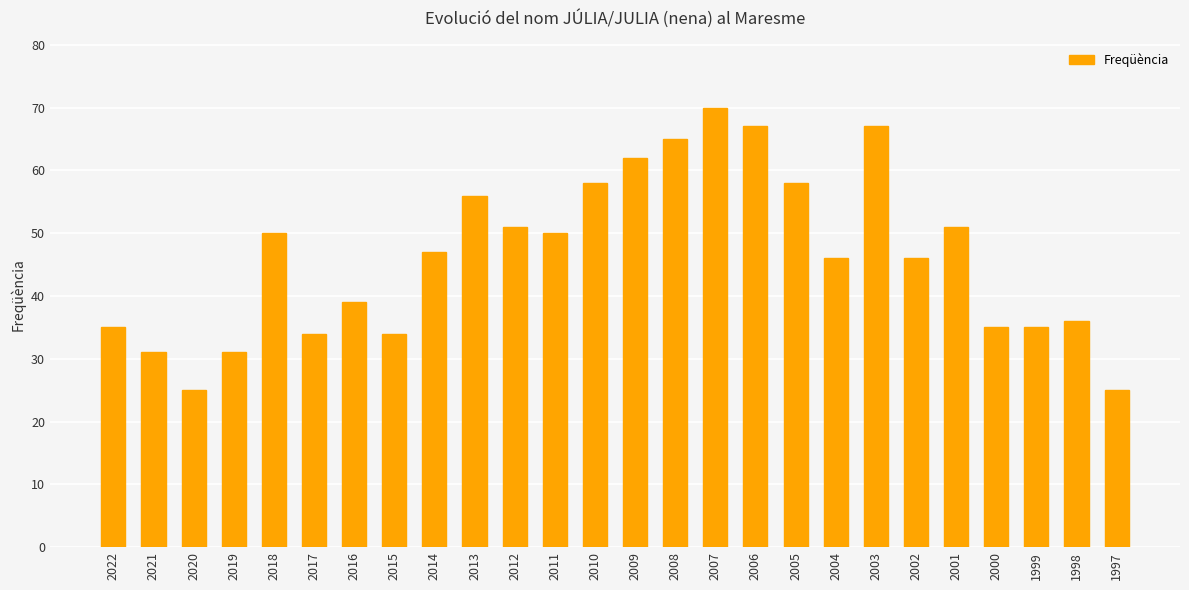

True or false: the data shows 31 at 2004.

False